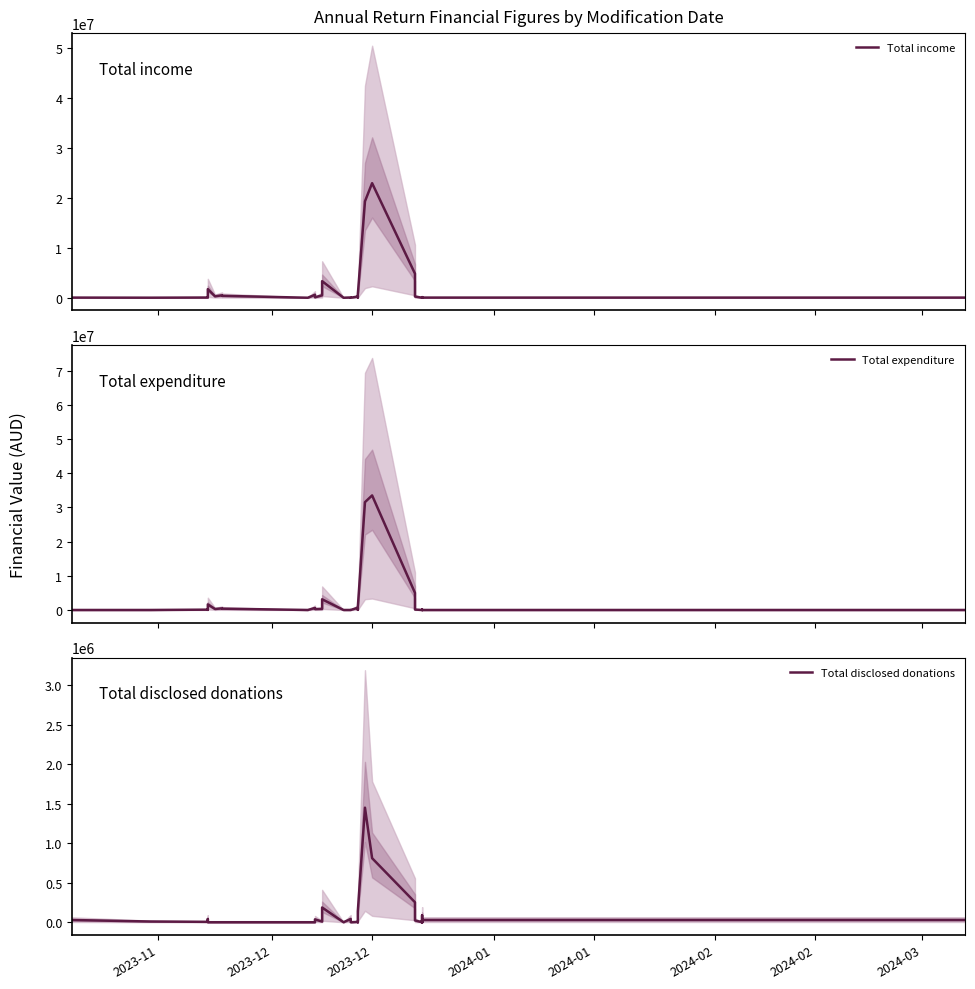

List the series in order of their peak value, lowest first.

Total disclosed donations, Total income, Total expenditure